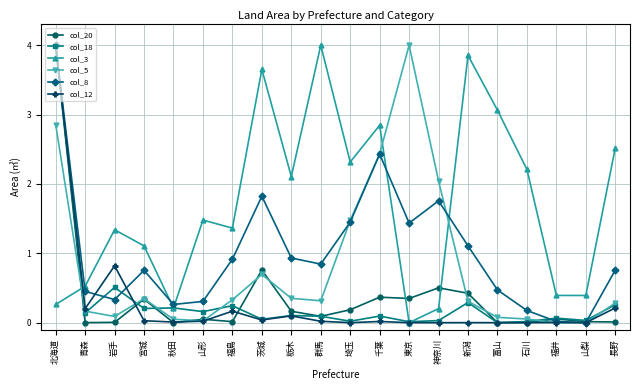

What is the difference between the maximum and second lowest values in the col_8 series?

4.0